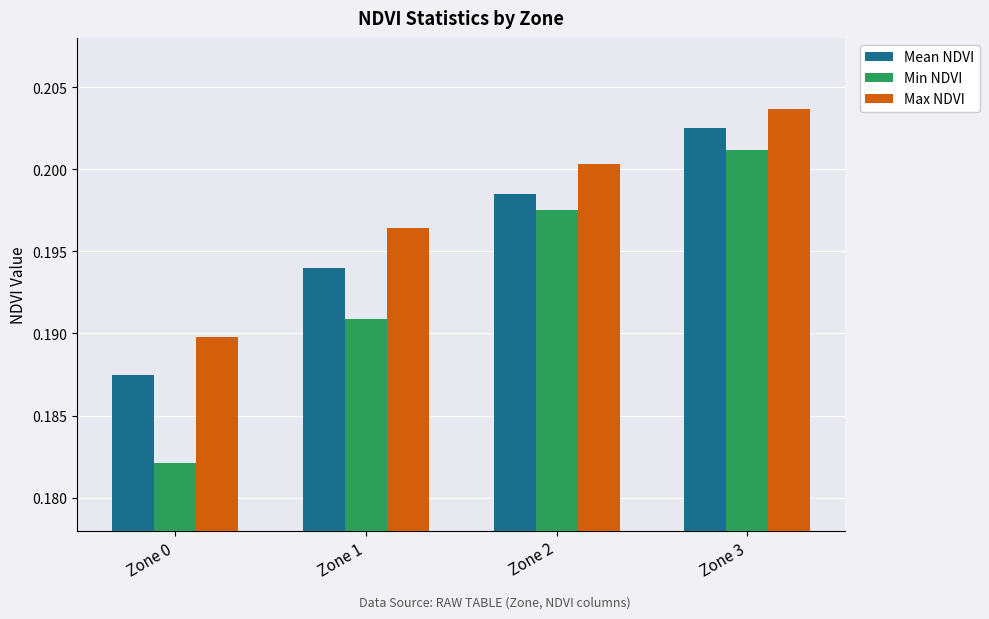

At which label is Max NDVI closest to 0?

Zone 0